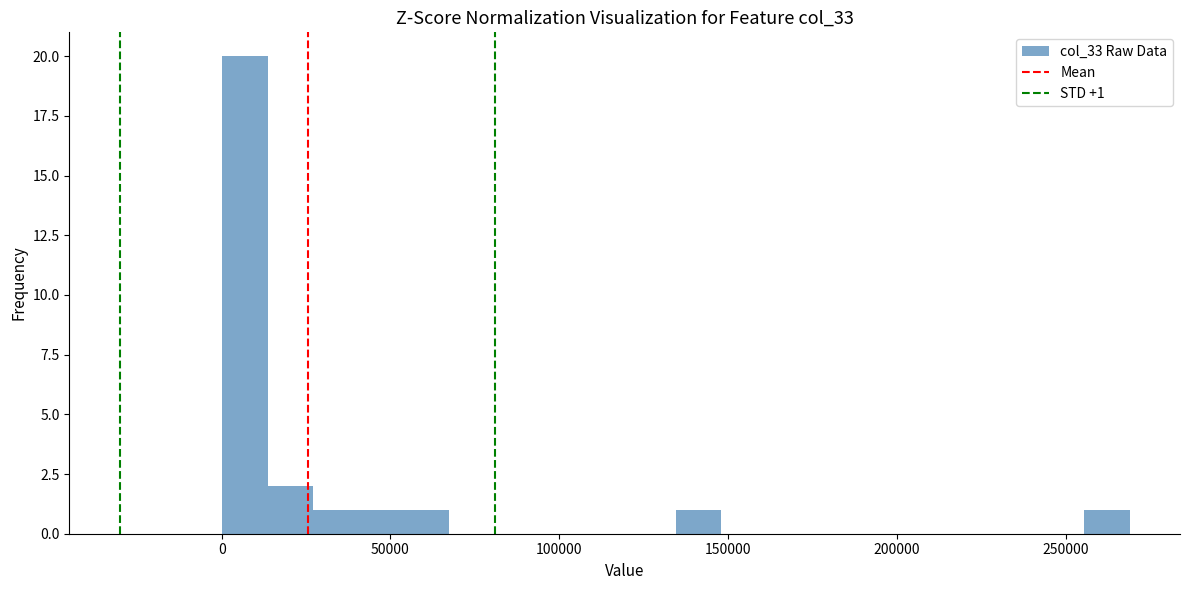

Around what value on the x-axis is the tallest bar? Give the approximate position of its centre, as read against the axis.

5000